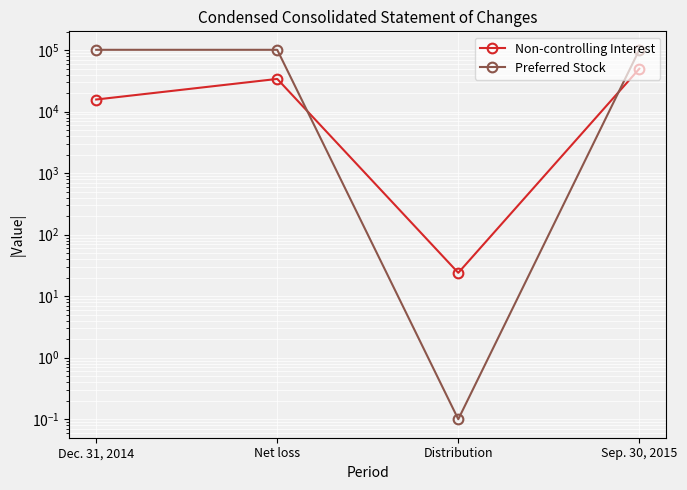

Is the value of Preferred Stock at Sep. 30, 2015 greater than the value of Non-controlling Interest at Net loss?

Yes